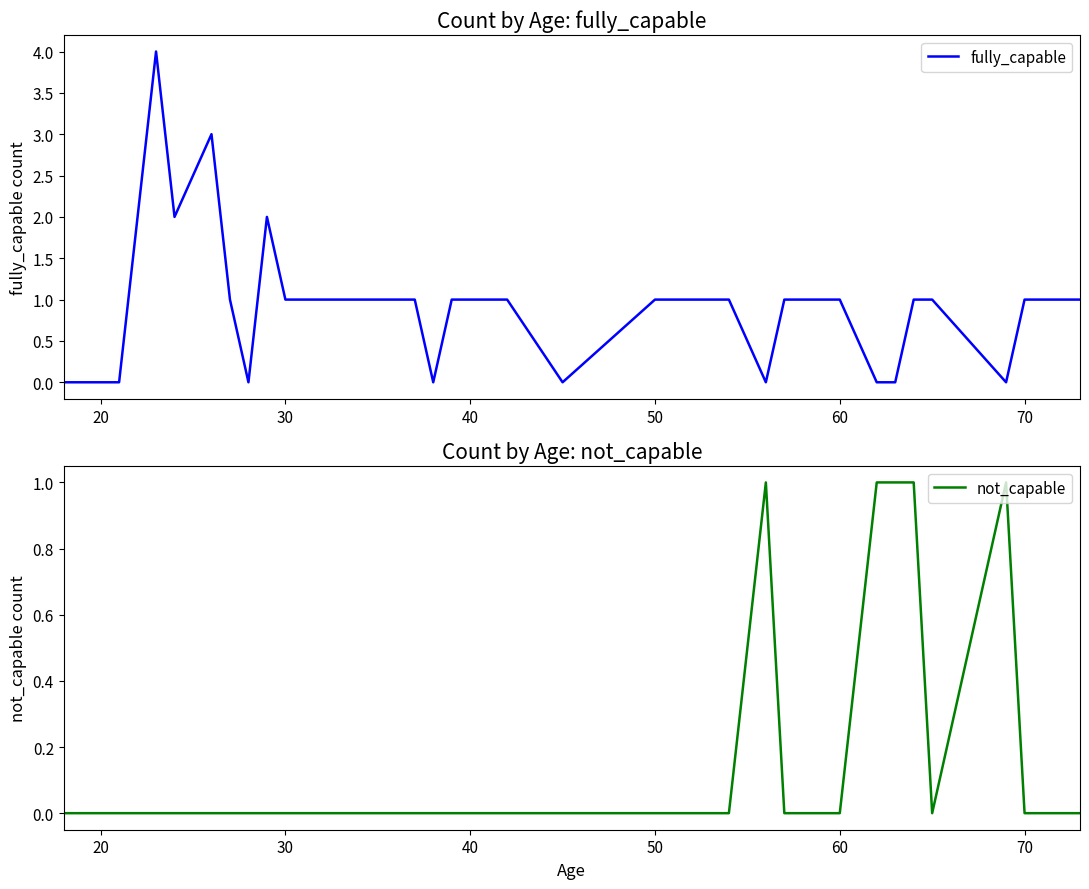

Is this an area chart (filled region under the line)?

No